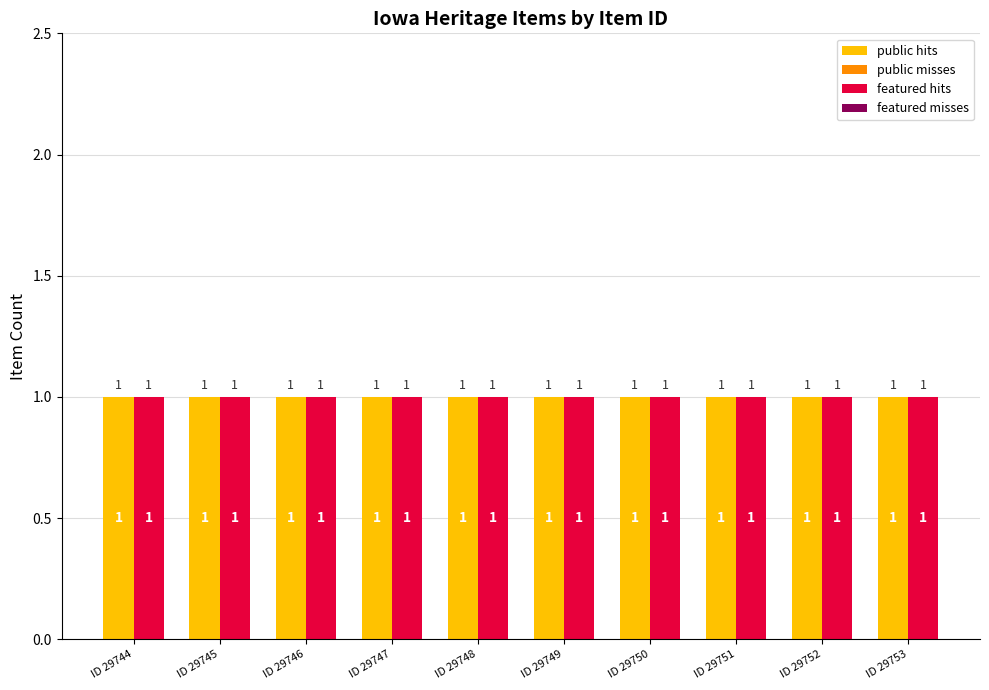

At how many categories does at least one series exceed 0?

10